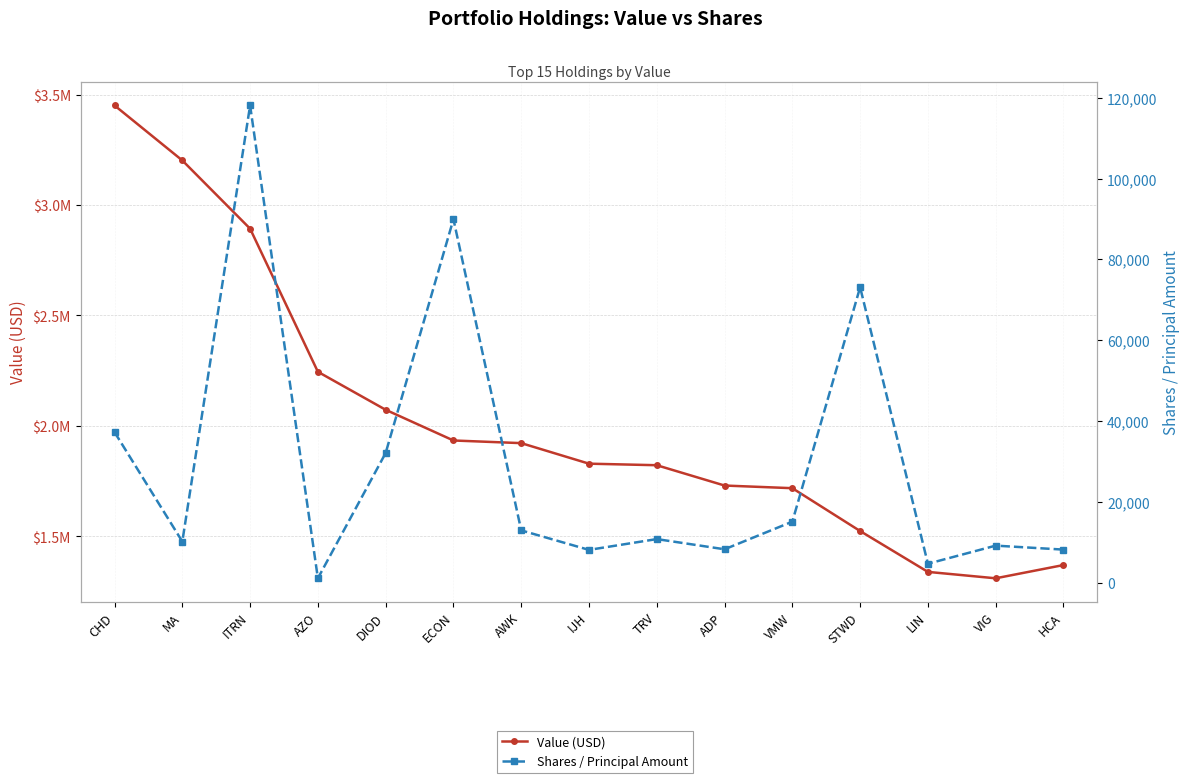

True or false: Shares / Principal Amount and Value (USD) intersect in this chart.

False